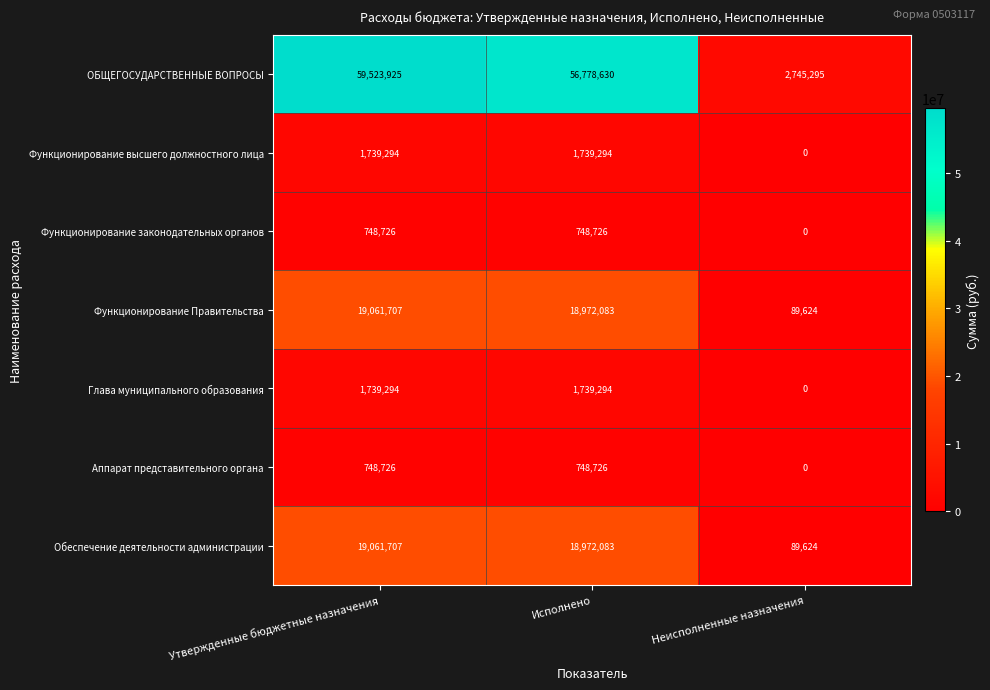

Reading right to left, transcribe all the data shown in this chart.

ОБЩЕГОСУДАРСТВЕННЫЕ ВОПРОСЫ: Неисполненные назначения=2745295	Исполнено=56778630	Утвержденные бюджетные назначения=59523925
Функционирование высшего должностного лица: Неисполненные назначения=0	Исполнено=1739294	Утвержденные бюджетные назначения=1739294
Функционирование законодательных органов: Неисполненные назначения=0	Исполнено=748726	Утвержденные бюджетные назначения=748726
Функционирование Правительства: Неисполненные назначения=89624	Исполнено=18972083	Утвержденные бюджетные назначения=19061707
Глава муниципального образования: Неисполненные назначения=0	Исполнено=1739294	Утвержденные бюджетные назначения=1739294
Аппарат представительного органа: Неисполненные назначения=0	Исполнено=748726	Утвержденные бюджетные назначения=748726
Обеспечение деятельности администрации: Неисполненные назначения=89624	Исполнено=18972083	Утвержденные бюджетные назначения=19061707